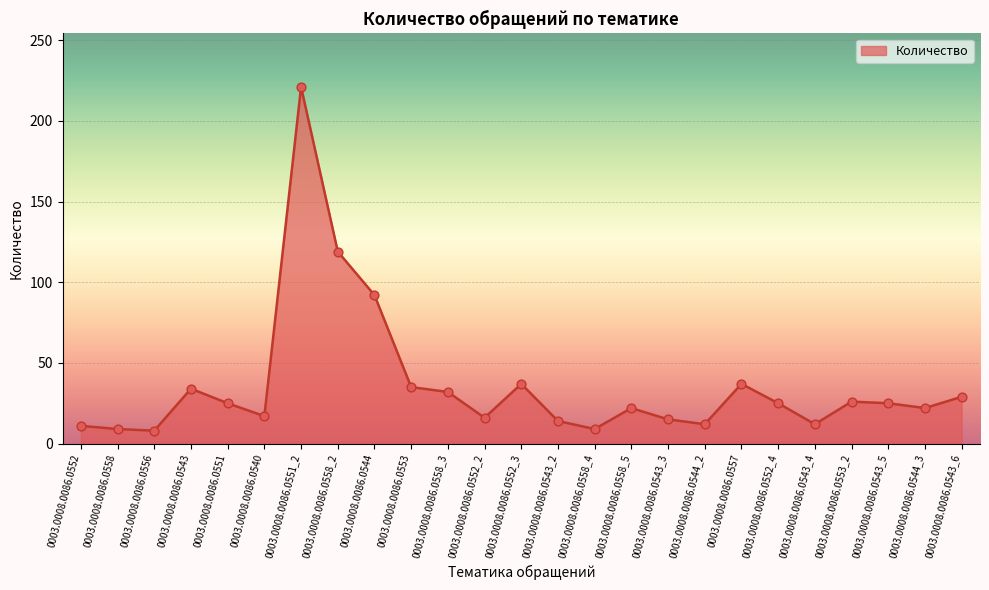

What is the change in value from 0003.0008.0086.0552 to 0003.0008.0086.0543?

+23